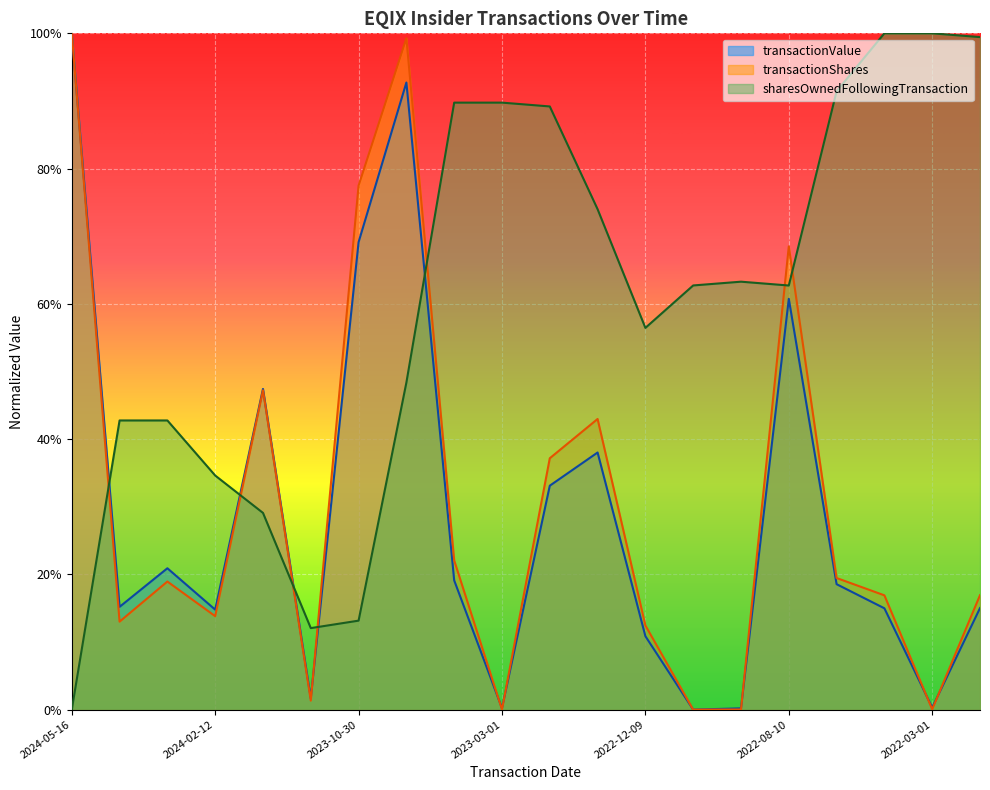

What are all the series names shown in the legend?

transactionValue, transactionShares, sharesOwnedFollowingTransaction